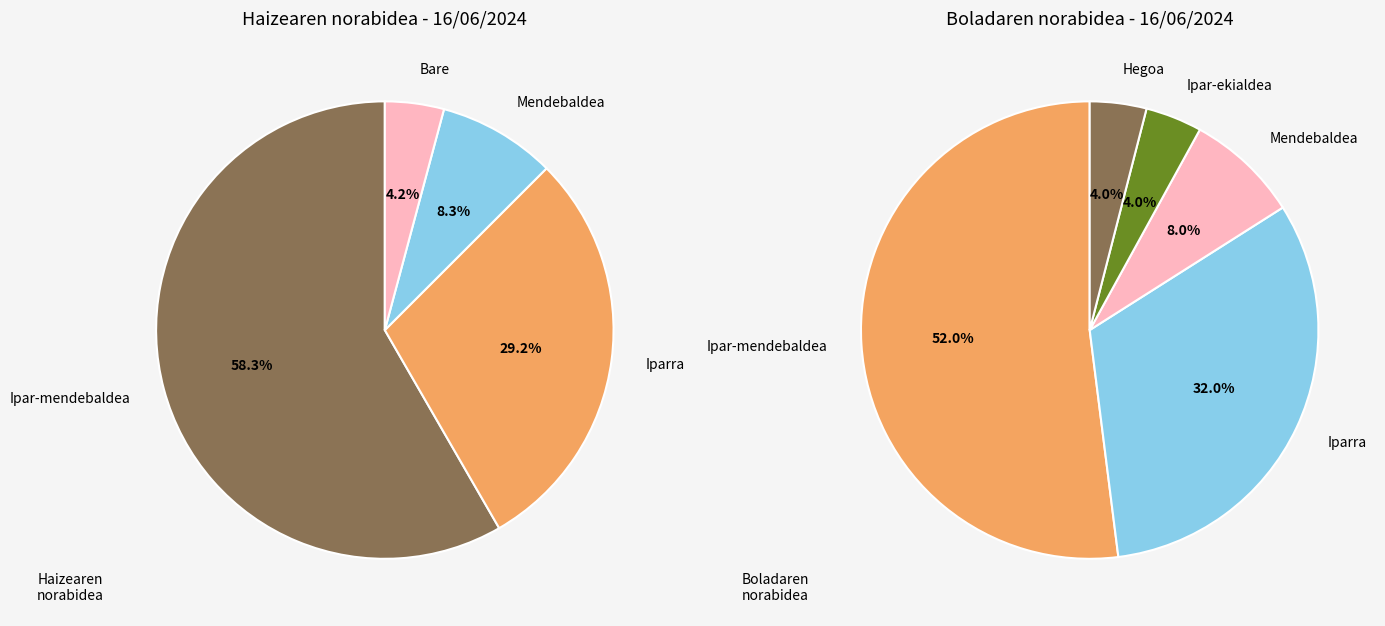

Is it true that Ipar-mendebaldea is 58% of the pie?

True